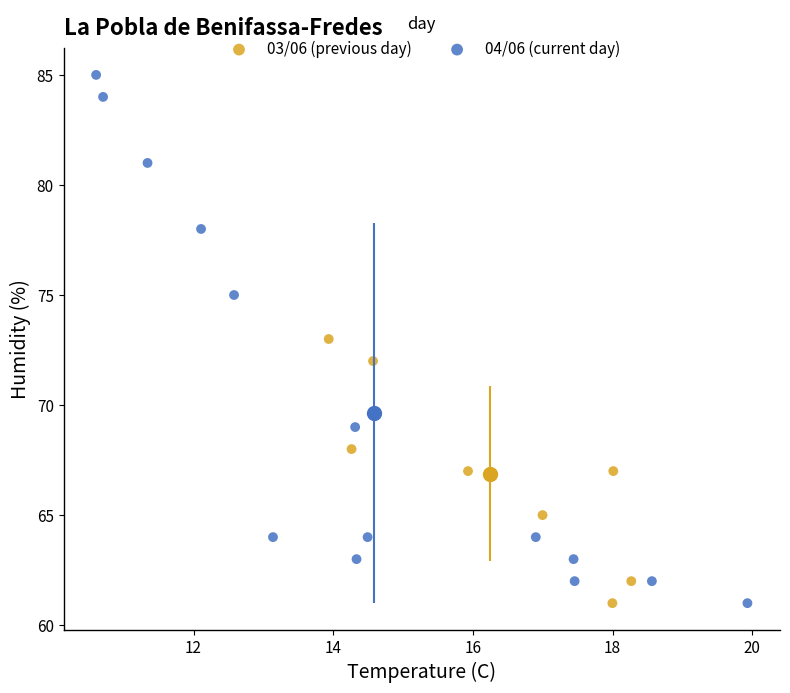

Which series reaches the maximum Y coordinate?

04/06 (current day)